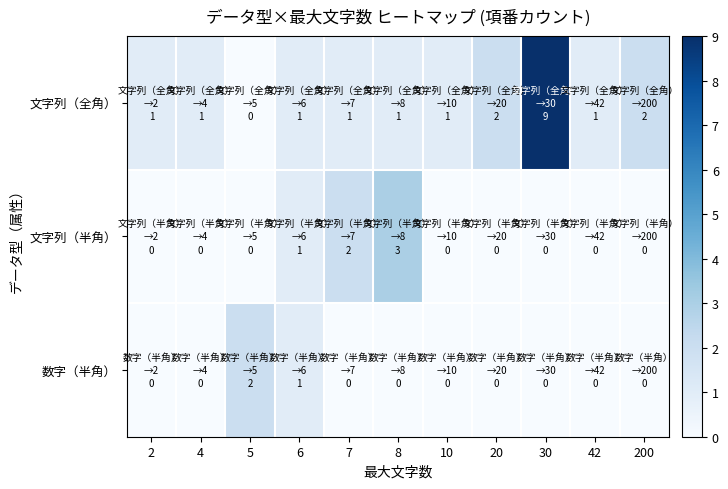

At which category is the sum across all series the highest?

30